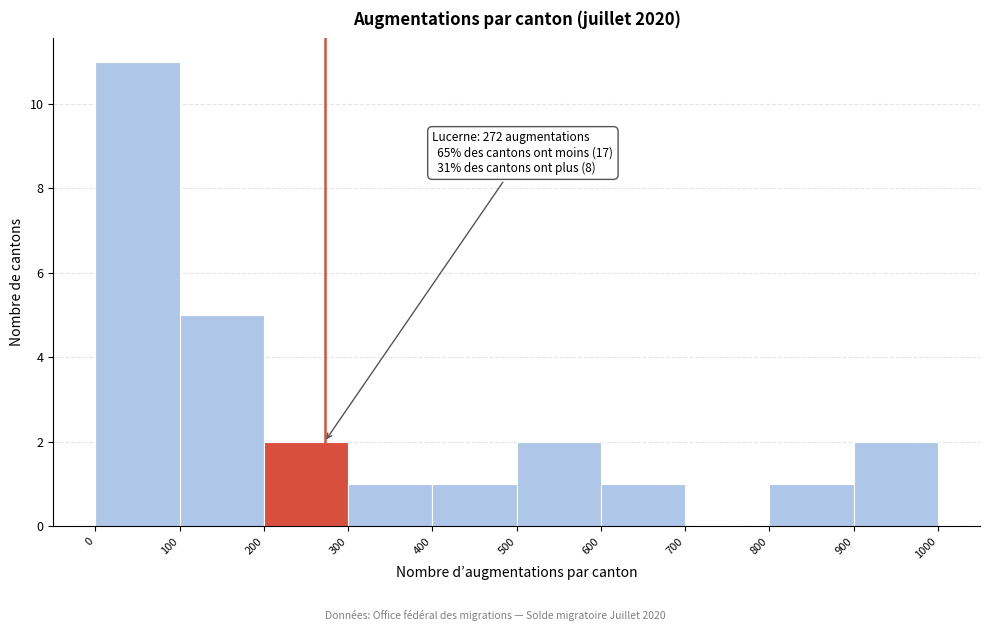

Which range on the x-axis has the tallest bar?

0 to 100